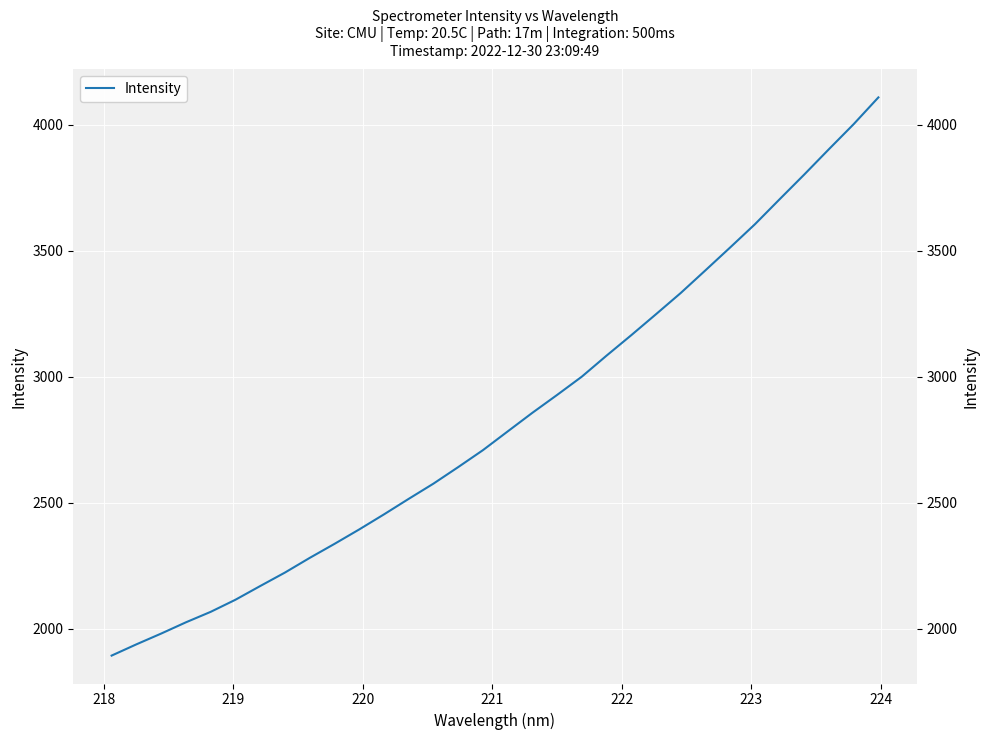

What is the difference between the second highest and minimum values?

2108.6